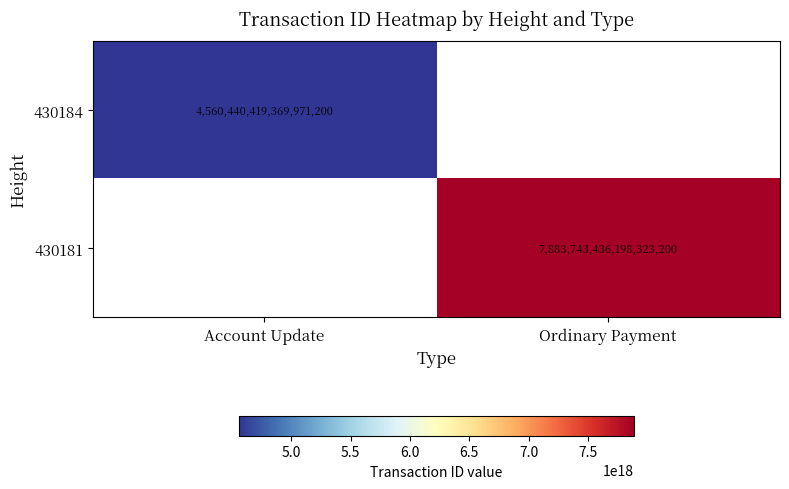

Is it true that 430184 equals 4560440419369971200 at Account Update?

True